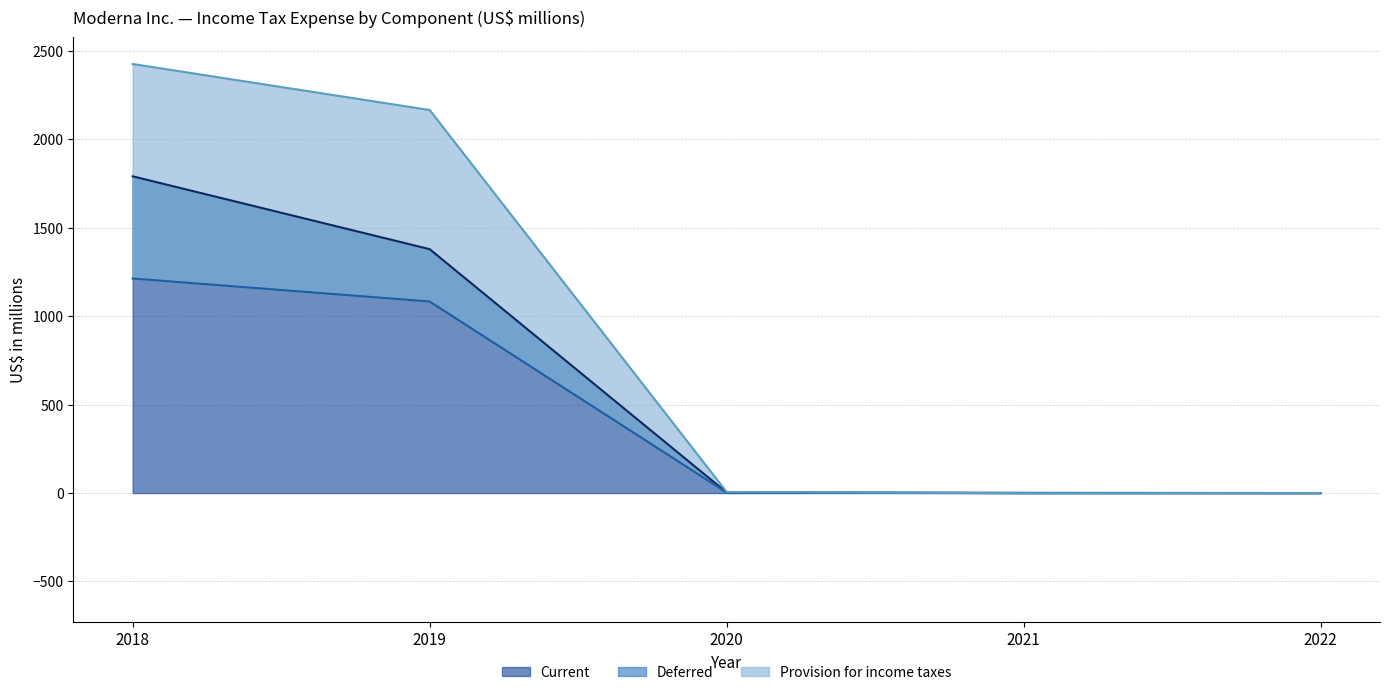

What is the difference between the highest and lowest values at 2020?

3